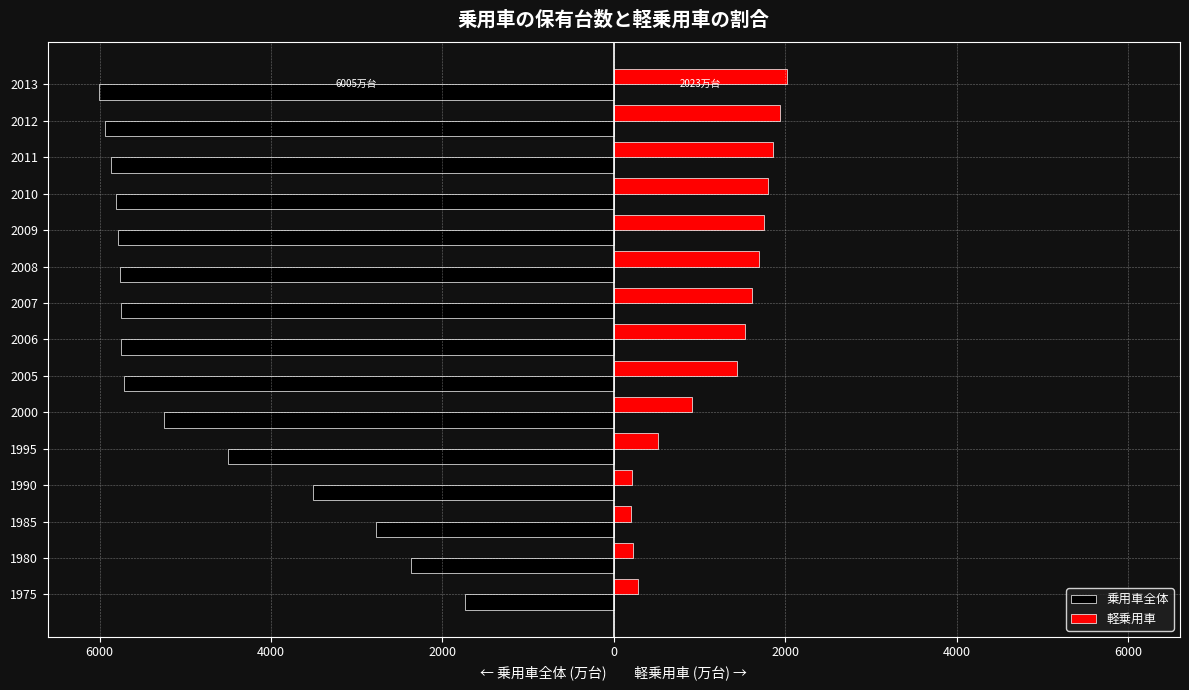

Reading left to right, extract all data points from this chart.

乗用車全体: -1738	-2365	-2780	-3515	-4507	-5245	-5710	-5751	-5755	-5768	-5790	-5814	-5873	-5936	-6005
軽乗用車: 284	219	201	206	520	917	1435	1528	1608	1688	1748	1800	1859	1935	2023